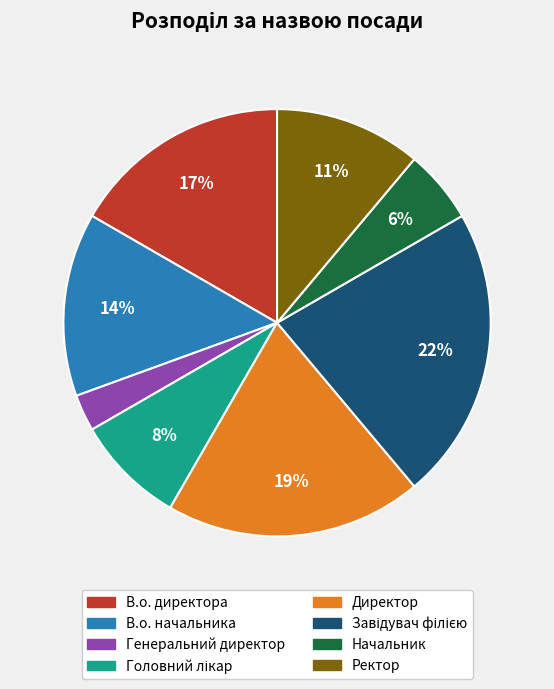

Which slice is the smallest?

Генеральний директор